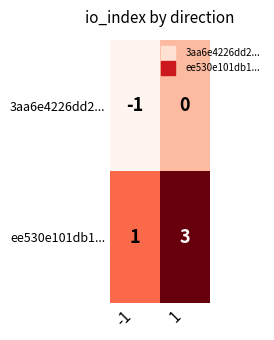

Which series has the largest range (max minus min)?

ee530e101db1...